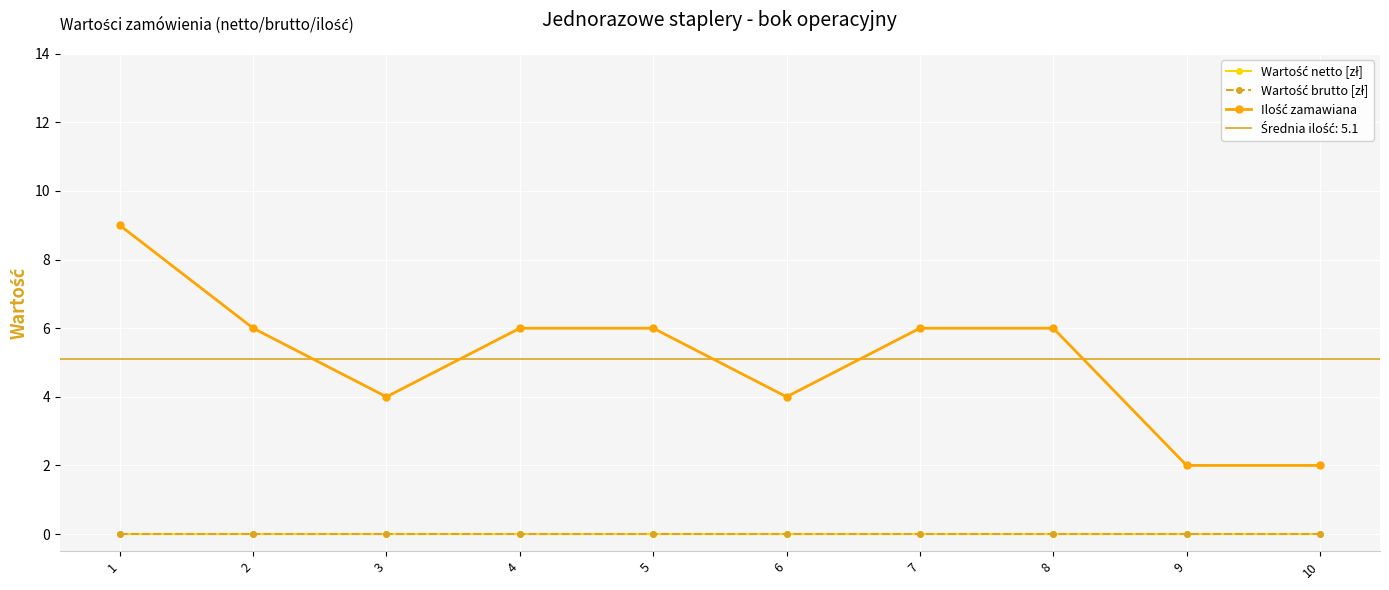

At which category is the sum across all series the highest?

1